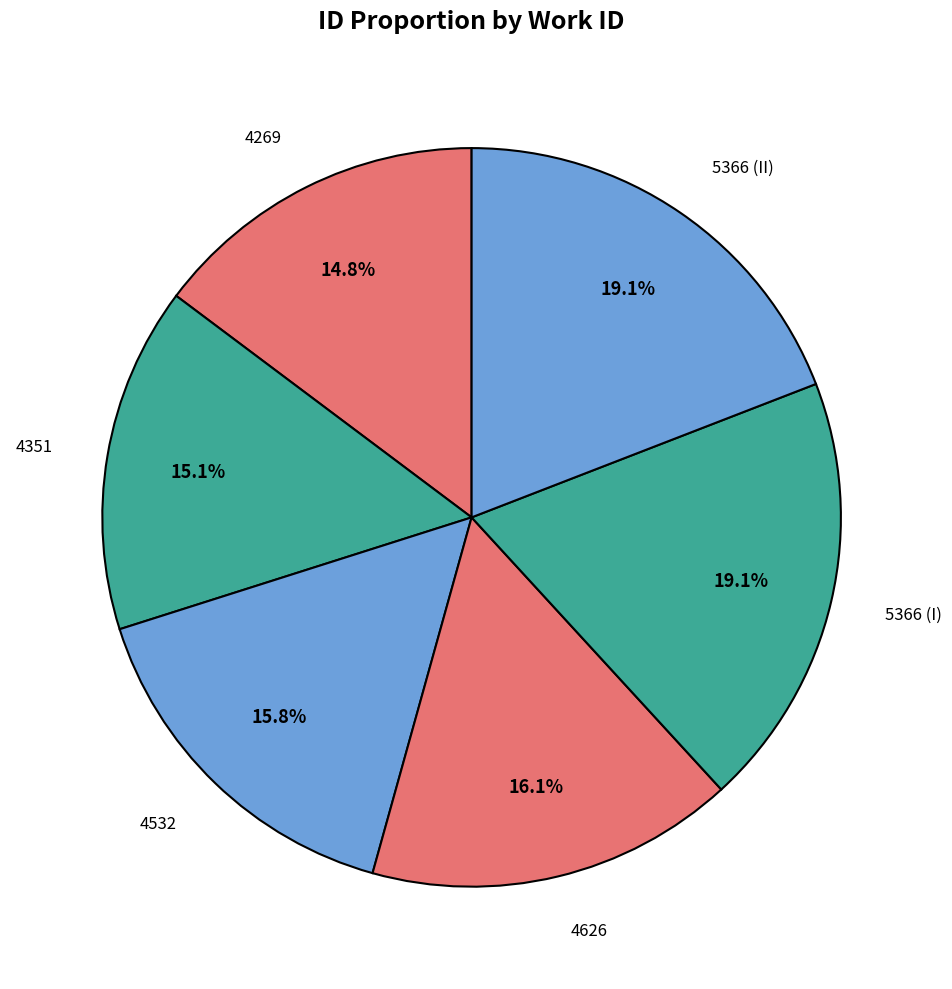

Is there a majority slice in this chart?

No